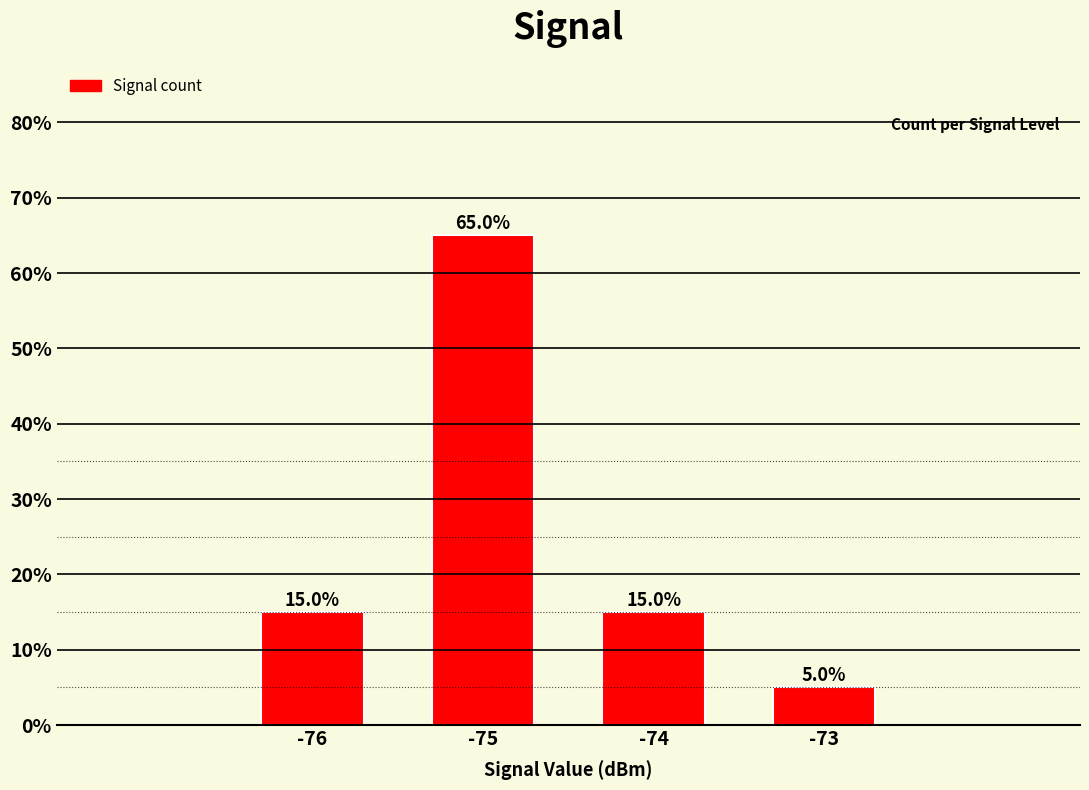

What is the value of the 2nd bar from the left?

65